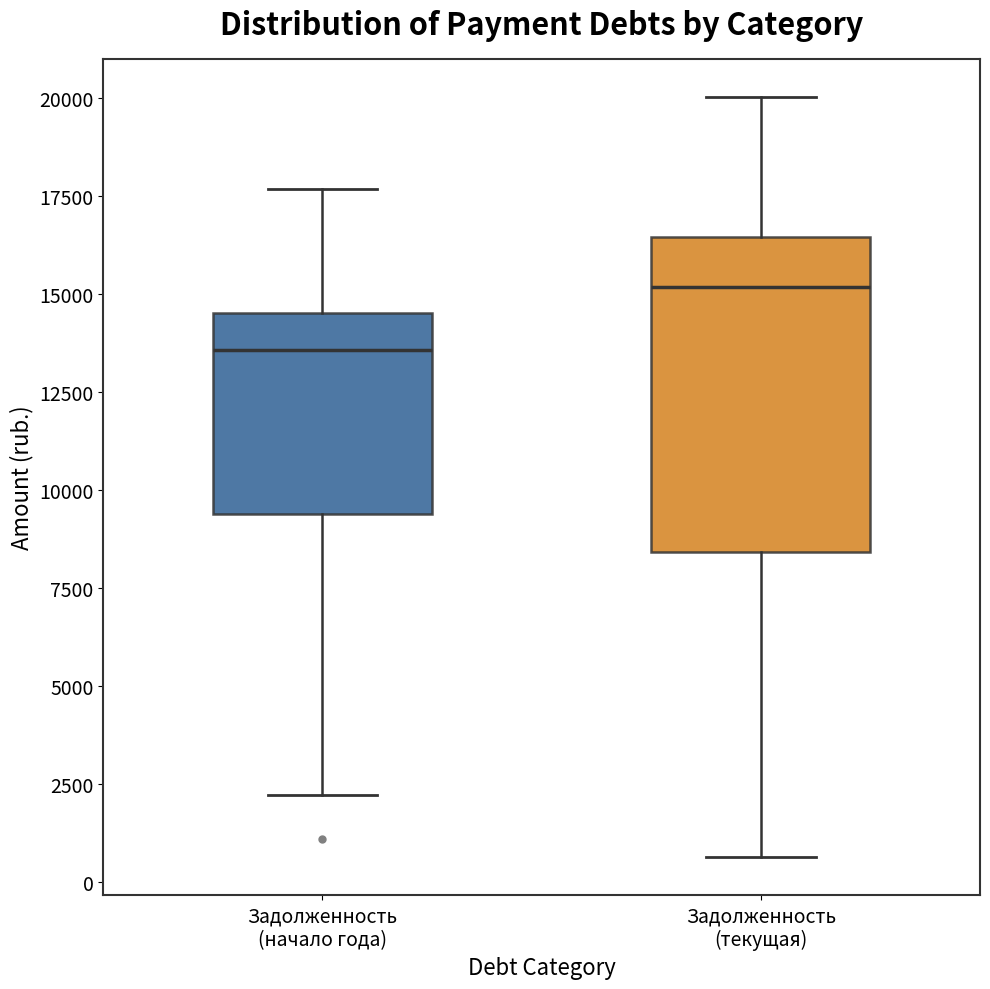

Which box's median line is the highest?

Задолженность (текущая)